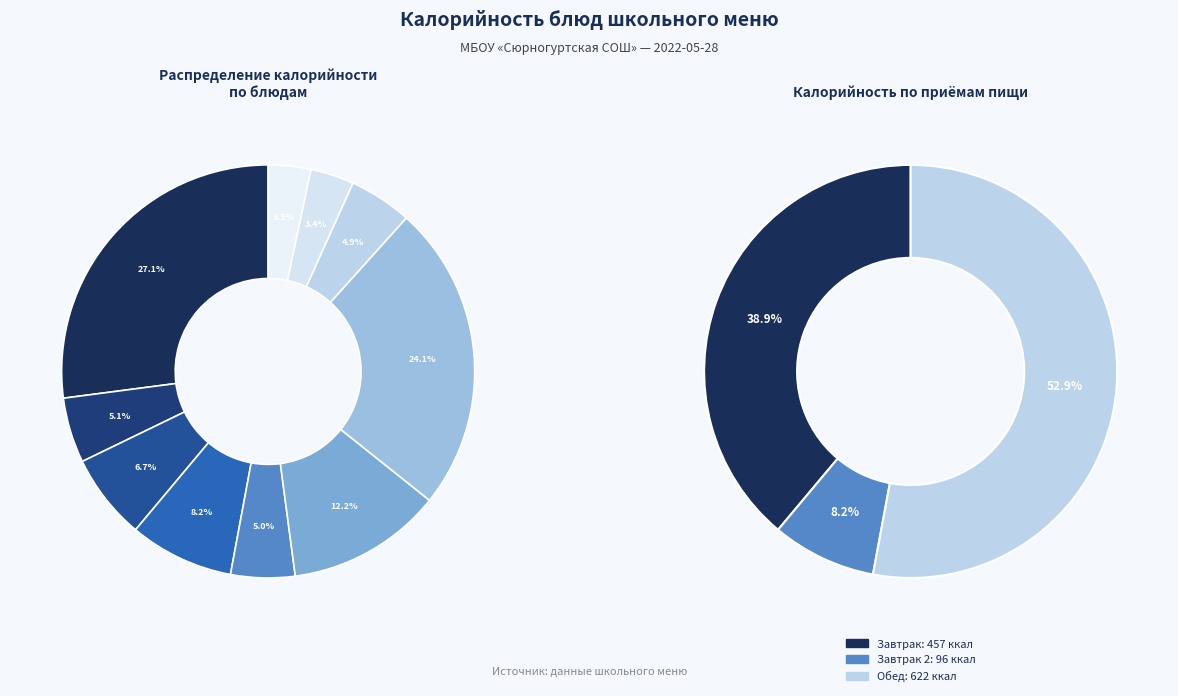

The Жаркое по-домашнему slice represents 24% of the pie. True or false?

True